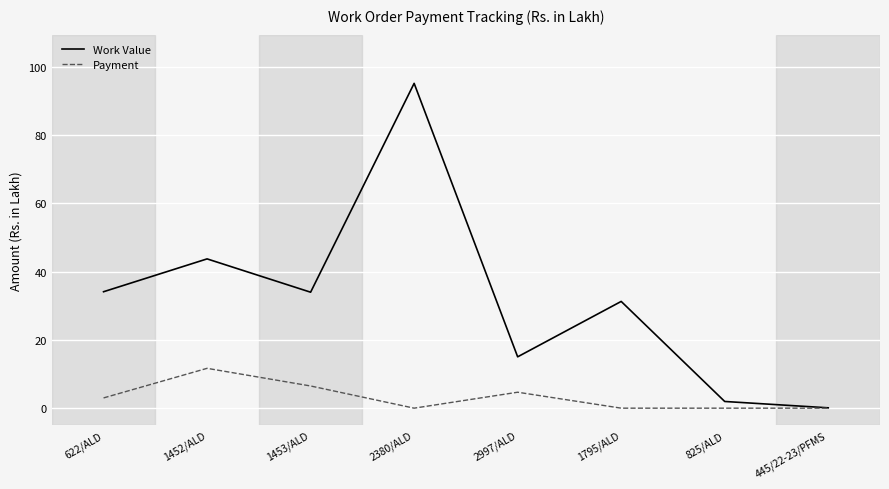

Which series has the widest spread of values?

Work Value